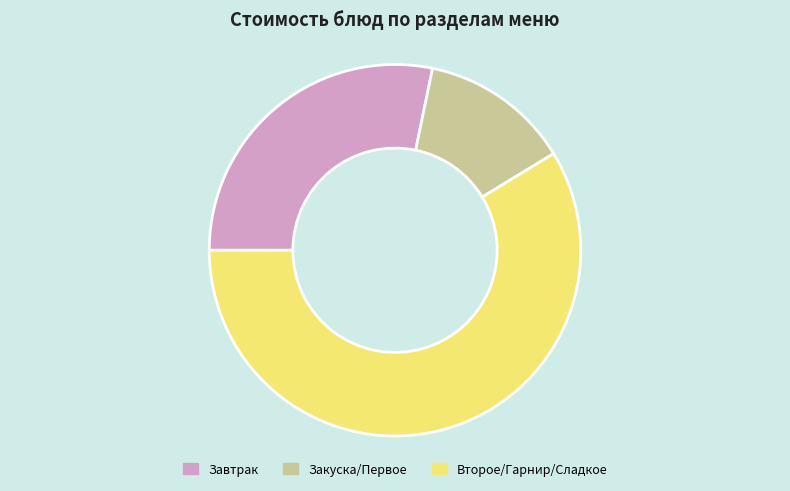

Rank the categories by value from lowest to highest.

Закуска/Первое, Завтрак, Второе/Гарнир/Сладкое